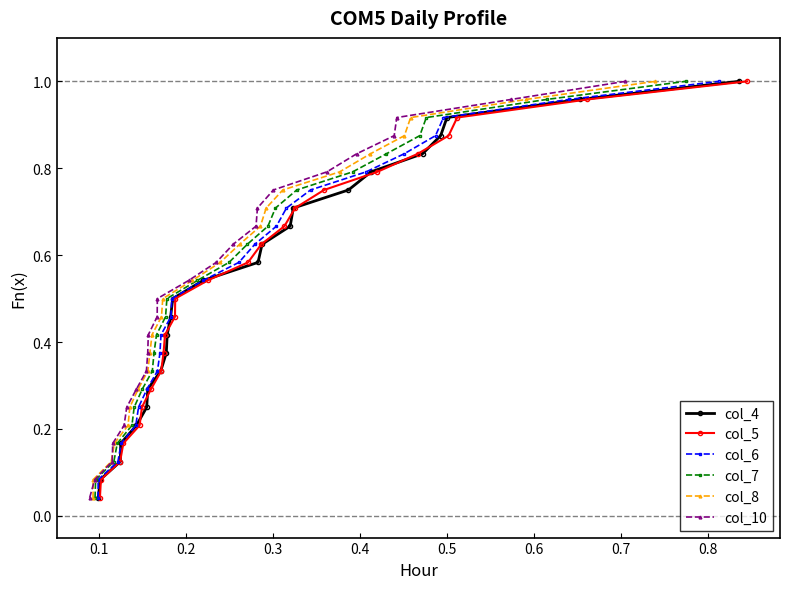

Reading right to left, list all the values displayed in this chart.

col_4: 1.0	1.0	0.9	0.9	0.8	0.8	0.8	0.7	0.7	0.6	0.6	0.5	0.5	0.5	0.4	0.4	0.3	0.3	0.2	0.2	0.2	0.1	0.1	0.0
col_5: 1.0	1.0	0.9	0.9	0.8	0.8	0.8	0.7	0.7	0.6	0.6	0.5	0.5	0.5	0.4	0.4	0.3	0.3	0.2	0.2	0.2	0.1	0.1	0.0
col_6: 1.0	1.0	0.9	0.9	0.8	0.8	0.8	0.7	0.7	0.6	0.6	0.5	0.5	0.5	0.4	0.4	0.3	0.3	0.2	0.2	0.2	0.1	0.1	0.0
col_7: 1.0	1.0	0.9	0.9	0.8	0.8	0.8	0.7	0.7	0.6	0.6	0.5	0.5	0.5	0.4	0.4	0.3	0.3	0.2	0.2	0.2	0.1	0.1	0.0
col_8: 1.0	1.0	0.9	0.9	0.8	0.8	0.8	0.7	0.7	0.6	0.6	0.5	0.5	0.5	0.4	0.4	0.3	0.3	0.2	0.2	0.2	0.1	0.1	0.0
col_10: 1.0	1.0	0.9	0.9	0.8	0.8	0.8	0.7	0.7	0.6	0.6	0.5	0.5	0.5	0.4	0.4	0.3	0.3	0.2	0.2	0.2	0.1	0.1	0.0